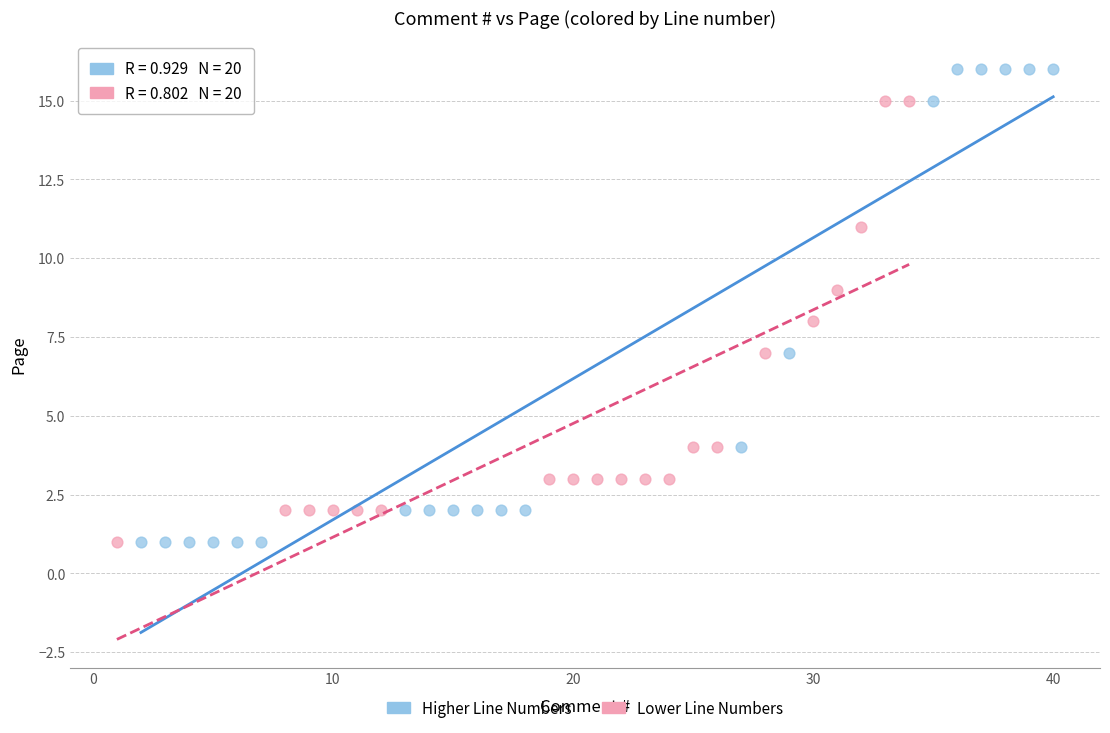

Which series has the widest spread of Y values?

Higher Line Numbers